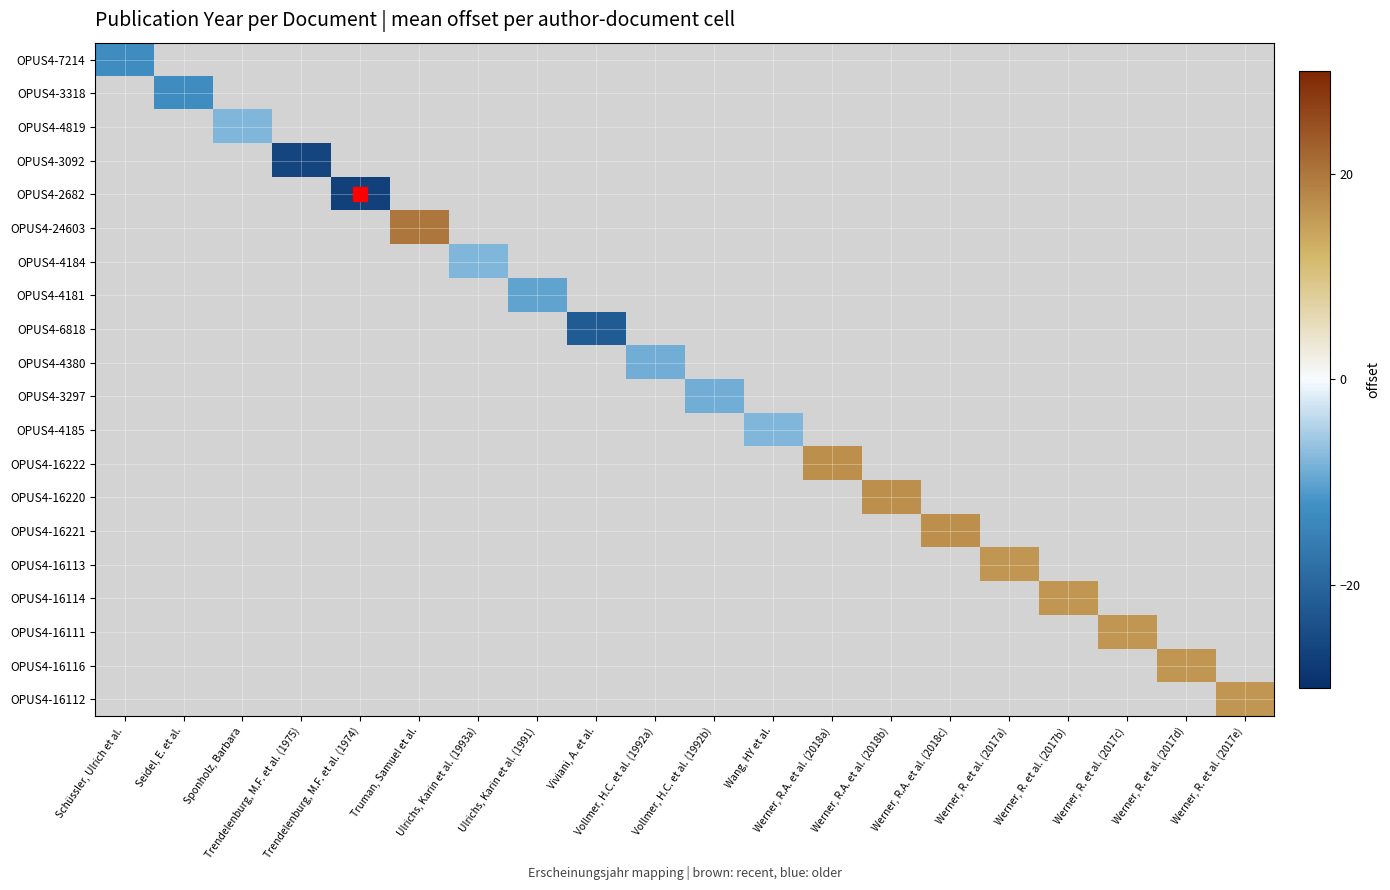

Count the number of categories in the chart.

20